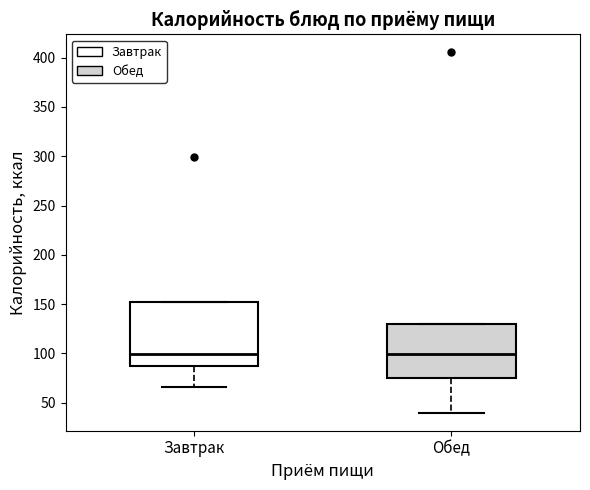

Reading left to right, read every box against the y-axis: the position of its median line, the range the box covers, and the ends of its whiskers. The values are not printed on the chart, so give them approximately, as read against the axis.

Завтрак: median 100, box 85 to 150, whiskers 65 to 150
Обед: median 100, box 75 to 130, whiskers 40 to 130